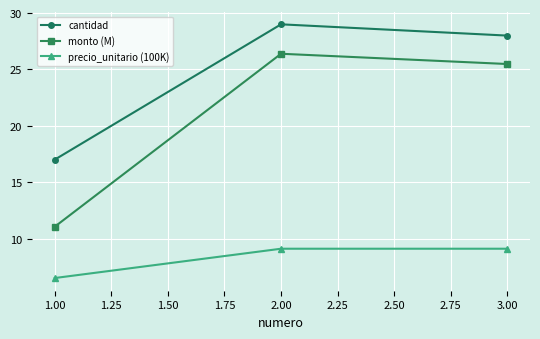

Rank the series by their average value, from lowest to highest.

precio_unitario (100K), monto (M), cantidad